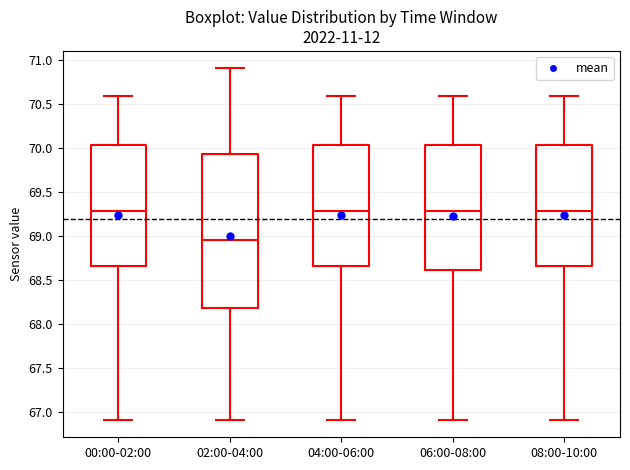

Where does the upper whisker of the box for 00:00-02:00 end on the y-axis? The values are not printed on the chart, so give them approximately, as read against the axis.

70.60